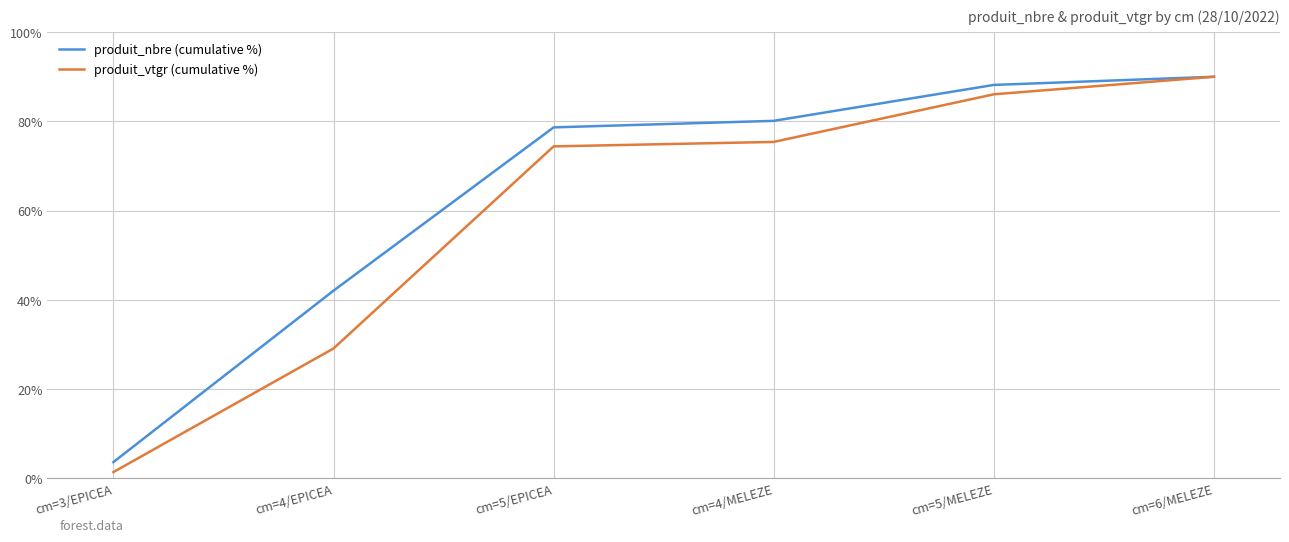

Between cm=5/EPICEA and cm=5/MELEZE, which series saw the biggest shift?

produit_vtgr (cumulative %)